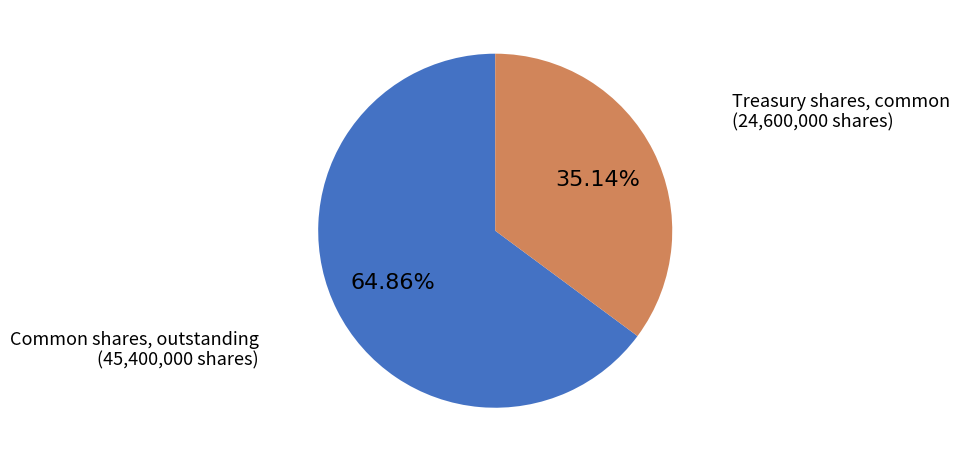

Does any single category account for the majority?

Yes